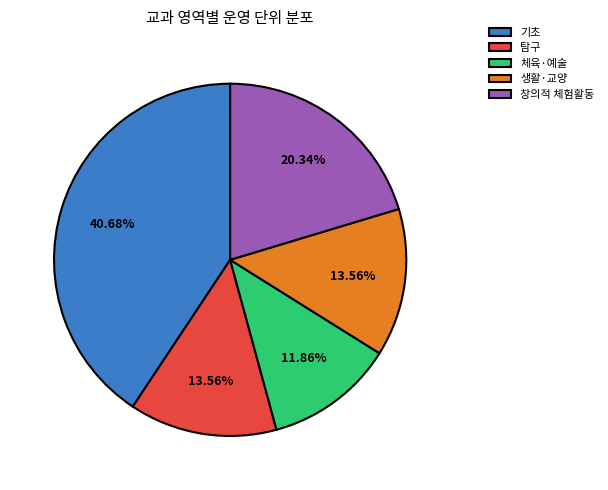

Which category has the smallest portion of the pie?

체육·예술